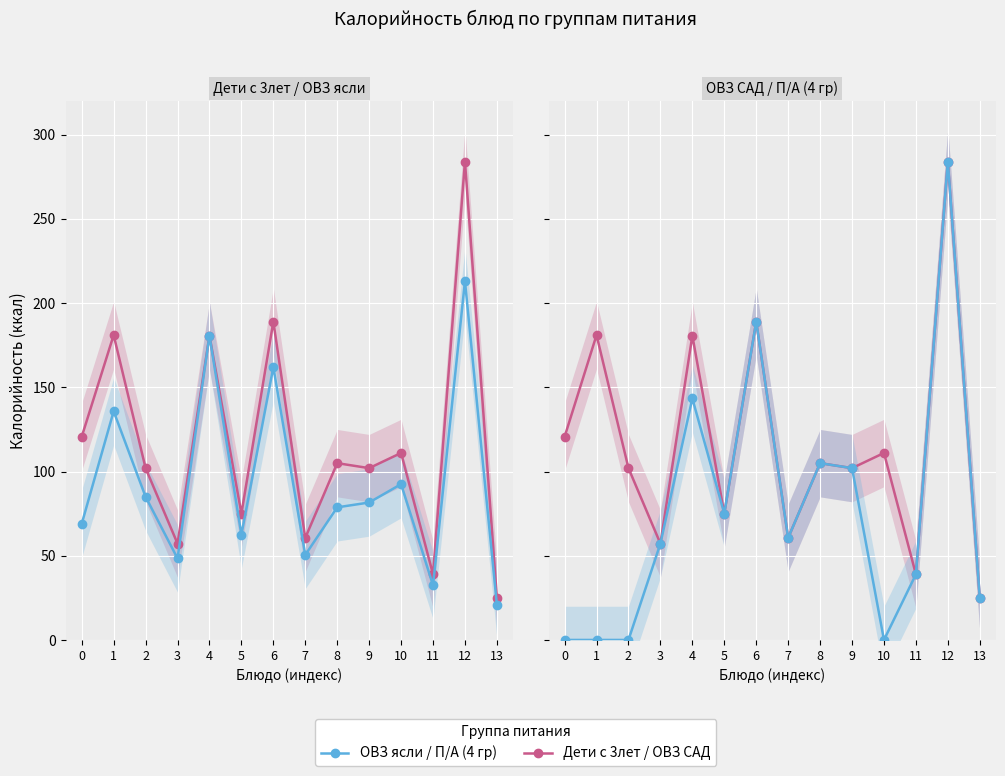

Is it true that ОВЗ САД equals 120.6 at 0?

True